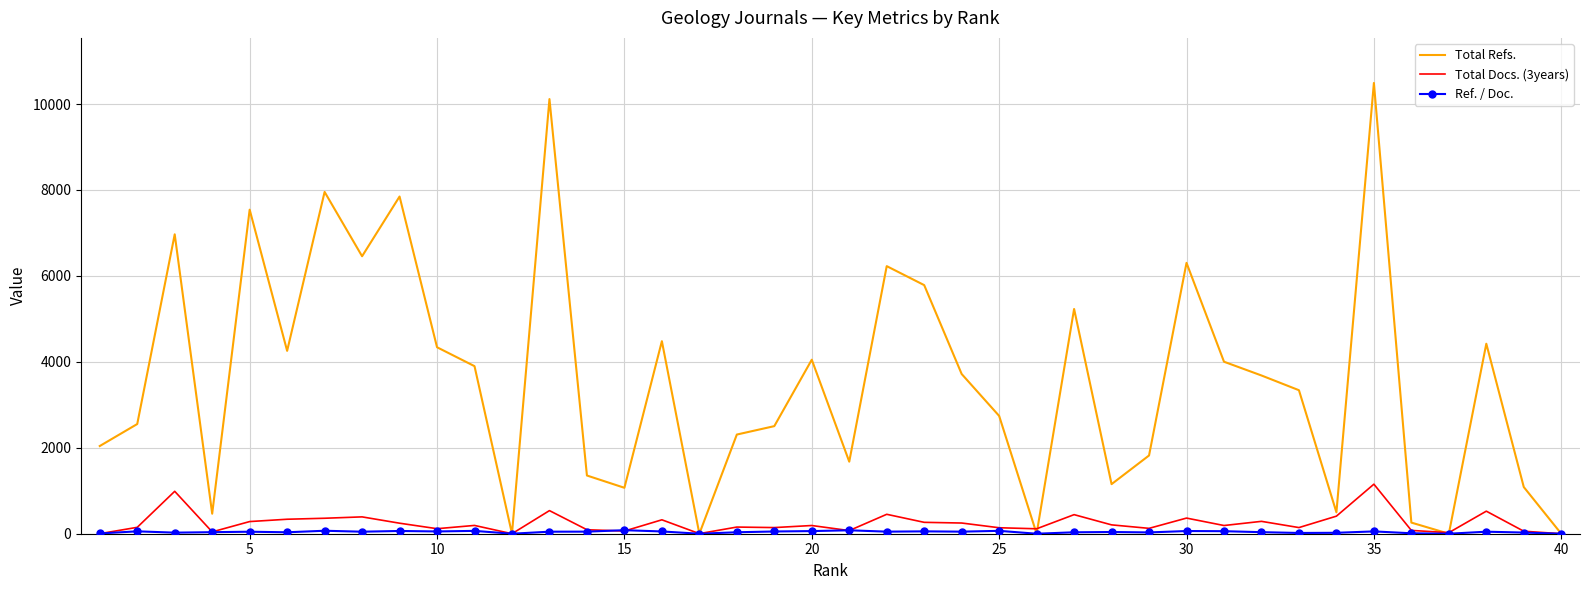

Which series has the largest total across all categories?

Total Refs.